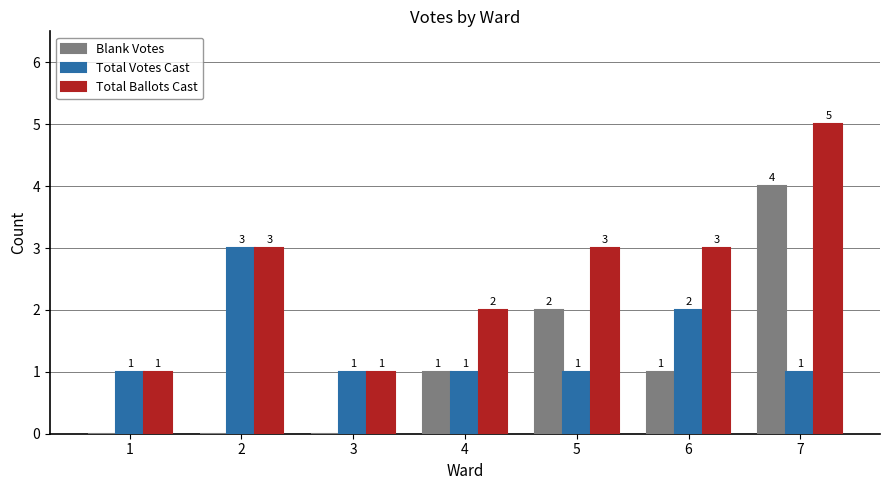

Read the Total Ballots Cast value at 5.

3